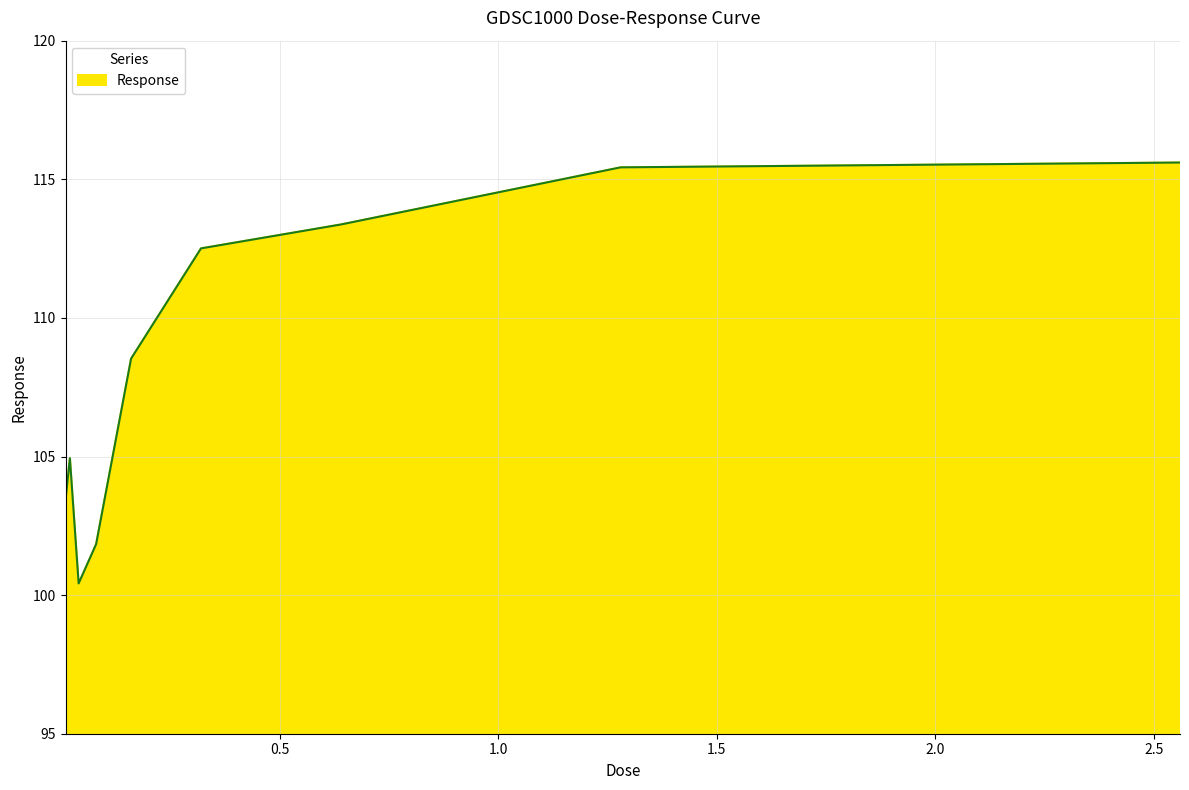

What is the difference between the maximum and minimum values?

15.2